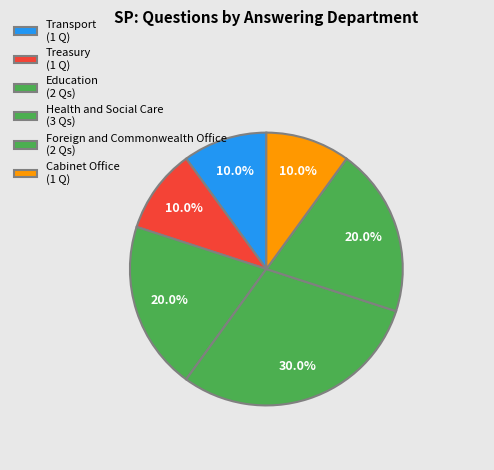

How many slices are in this pie chart?

6